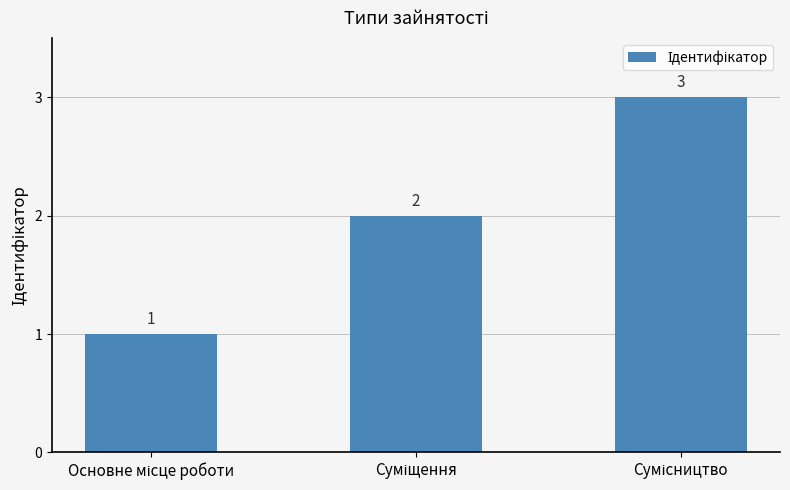

Count the values in the range 1 to 3.

3